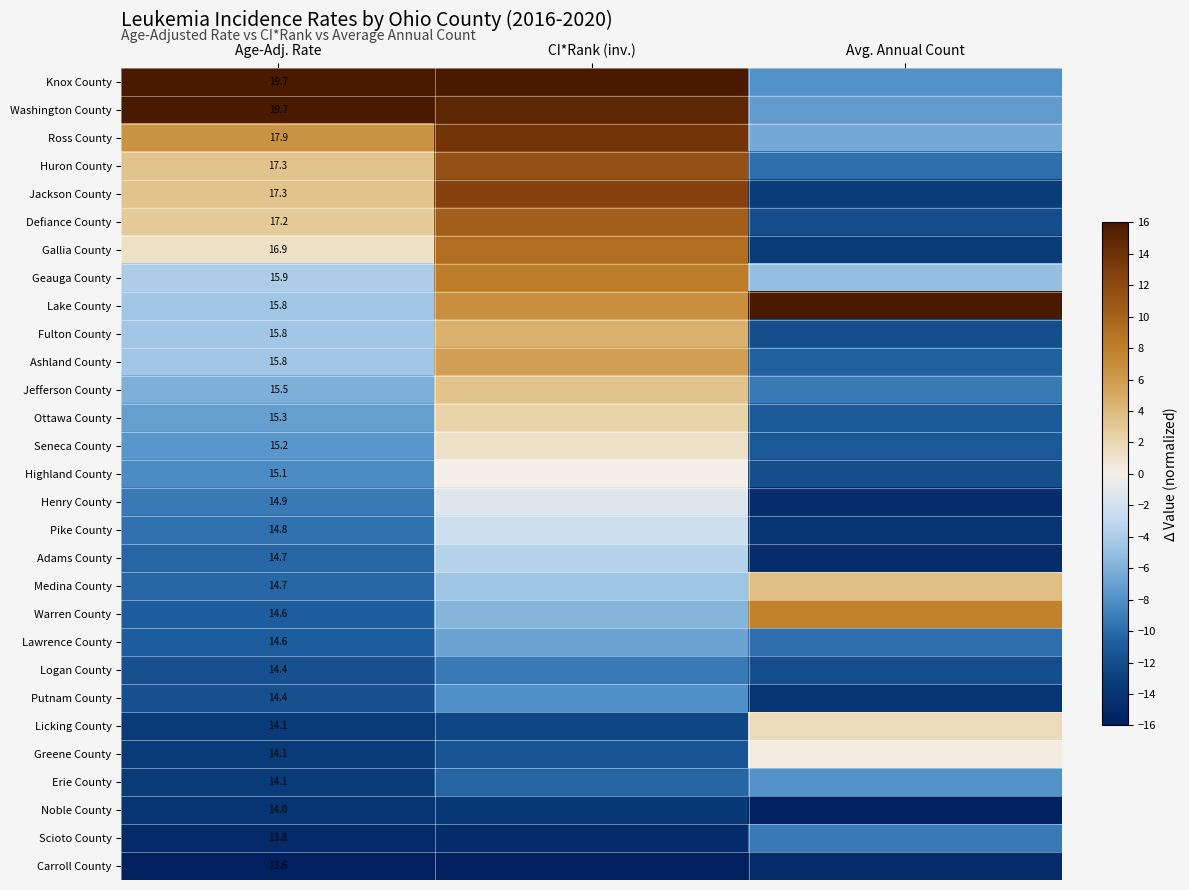

How many data points does each series have?

3